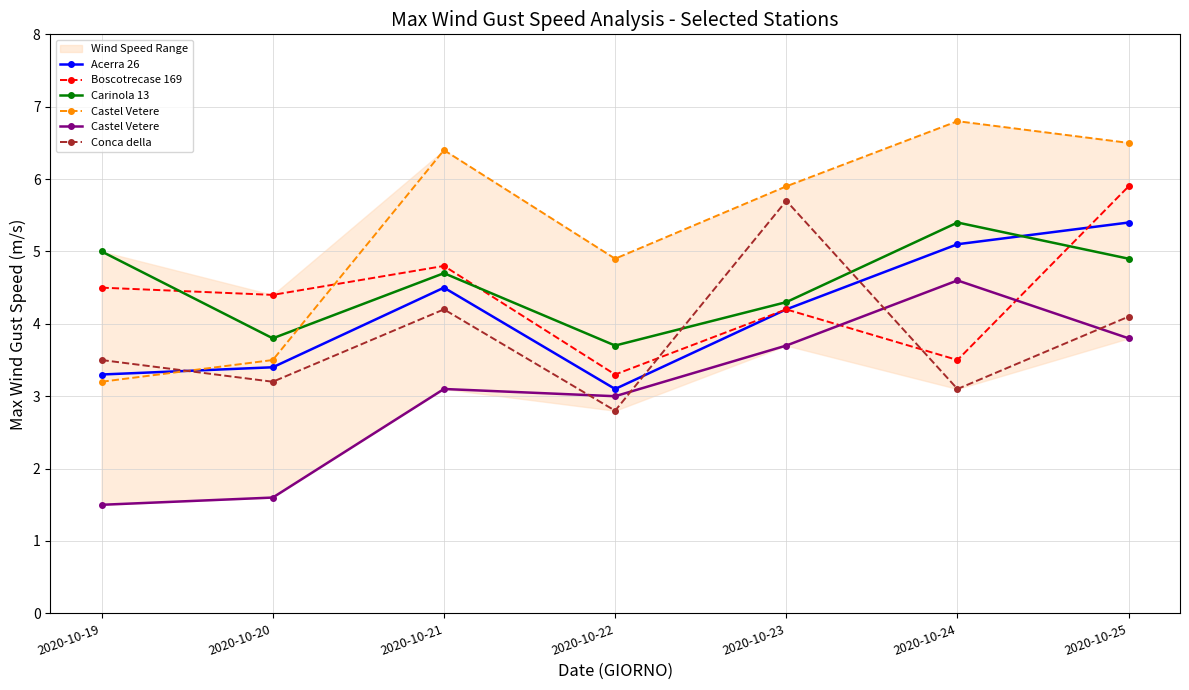

How many data points in Carinola 13 are less than 4?

2